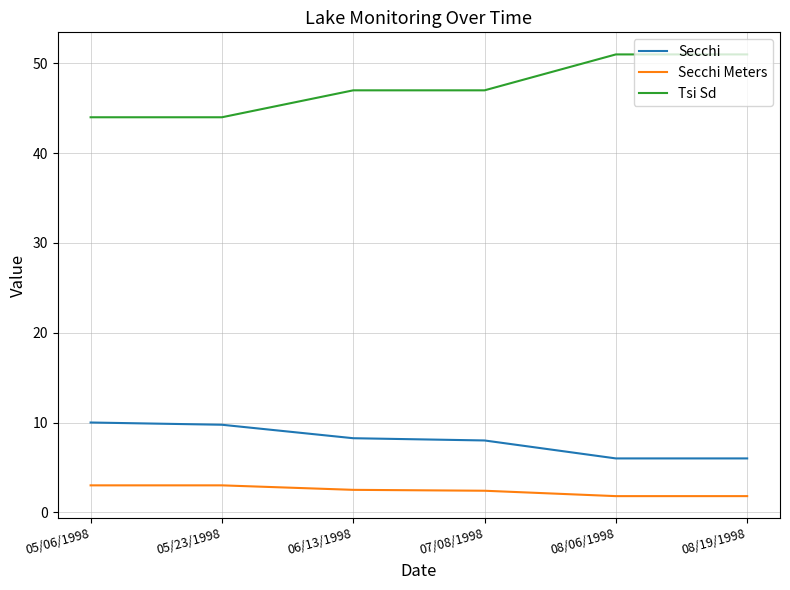

Rank the series at 08/06/1998 from lowest to highest value.

Secchi Meters, Secchi, Tsi Sd